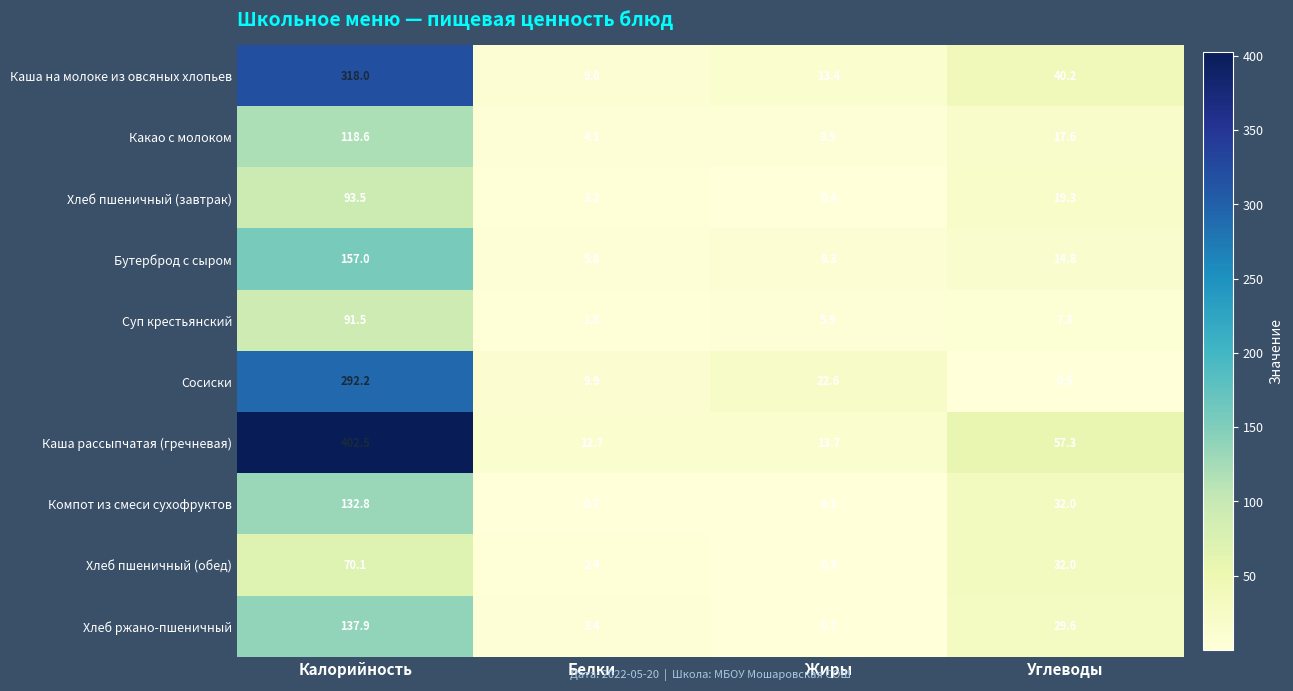

How many data points does each series have?

4